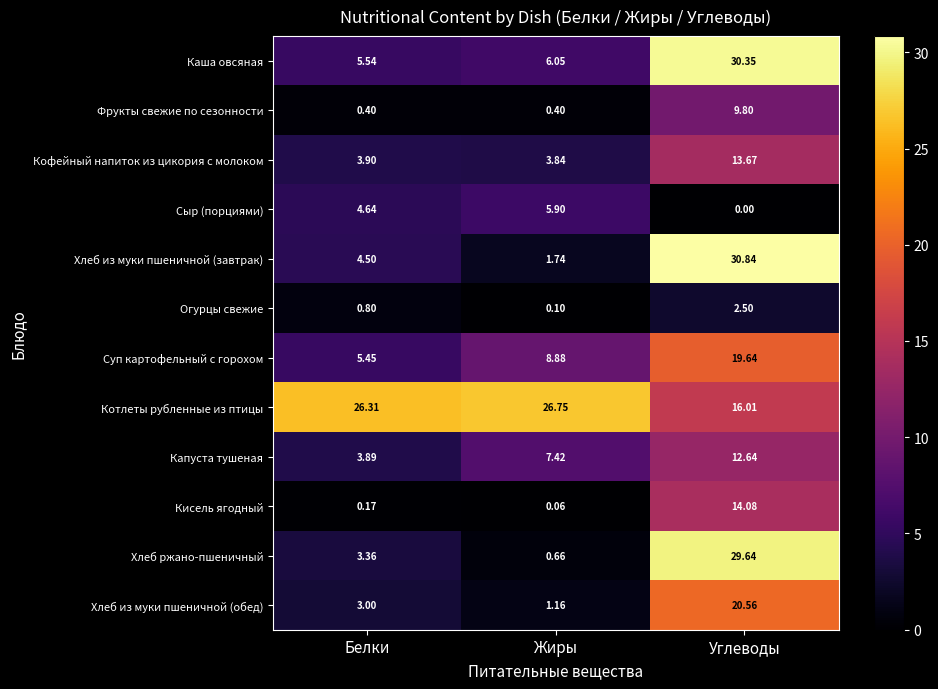

Which series changed the most between Белки and Жиры?

Капуста тушеная